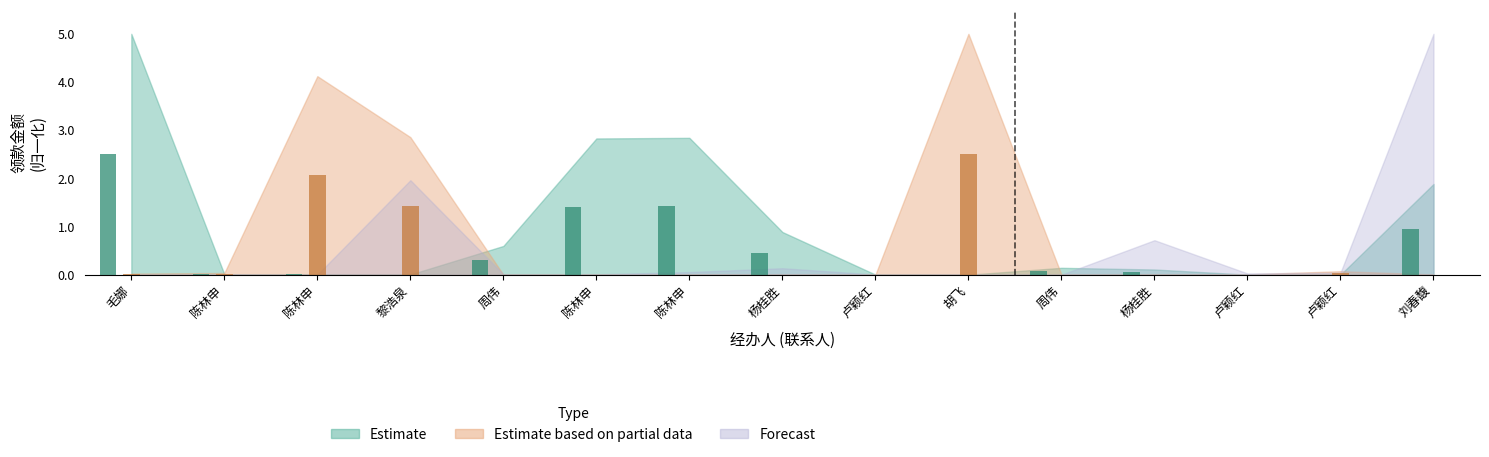

Reading left to right, what are all the values shown in this chart?

Estimate: 2.5	0.0	0.0	0.0	0.3	1.4	1.4	0.4	0.0	0.0	0.1	0.1	0.0	0.0	0.9
Estimate based on partial data: 0.0	0.0	2.1	1.4	0.0	0.0	0.0	0.0	0.0	2.5	0.0	0.0	0.0	0.0	0.0